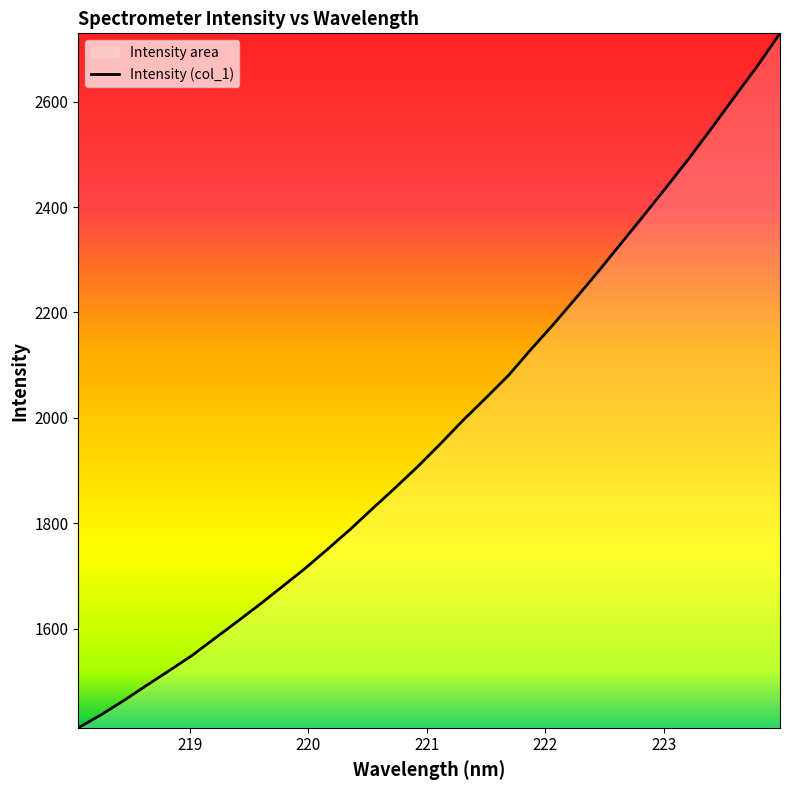

What is the maximum value shown in the chart?

2729.7